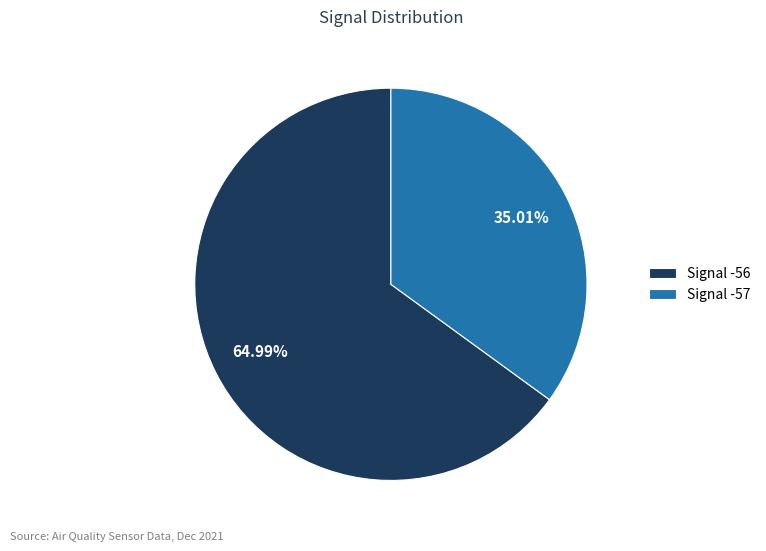

Is the sum of Signal -56 and Signal -57 greater than half?

Yes